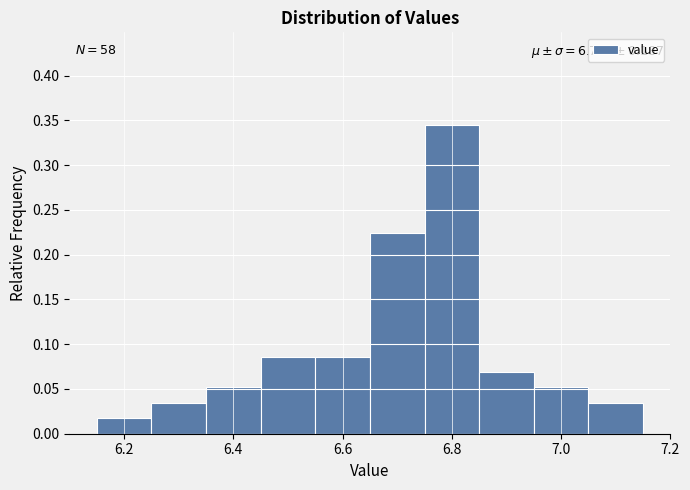

Over which range of the x-axis is the bar tallest?

6.75 to 6.85